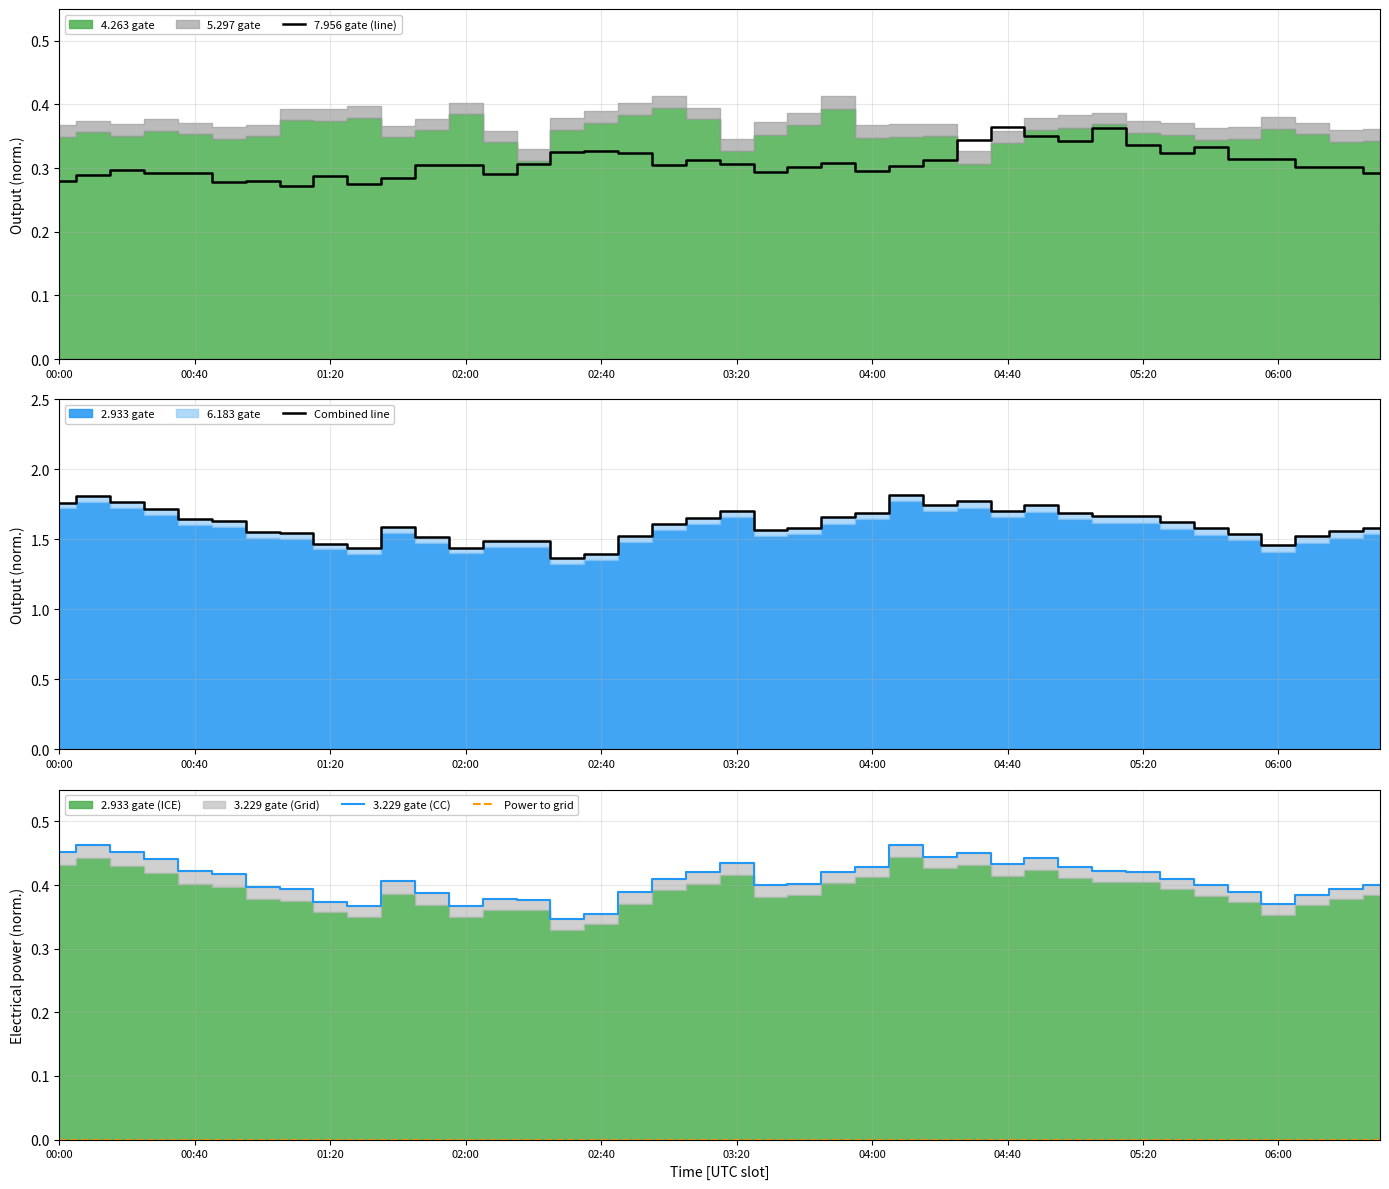

Between 17 and 04:40, which is larger?

17